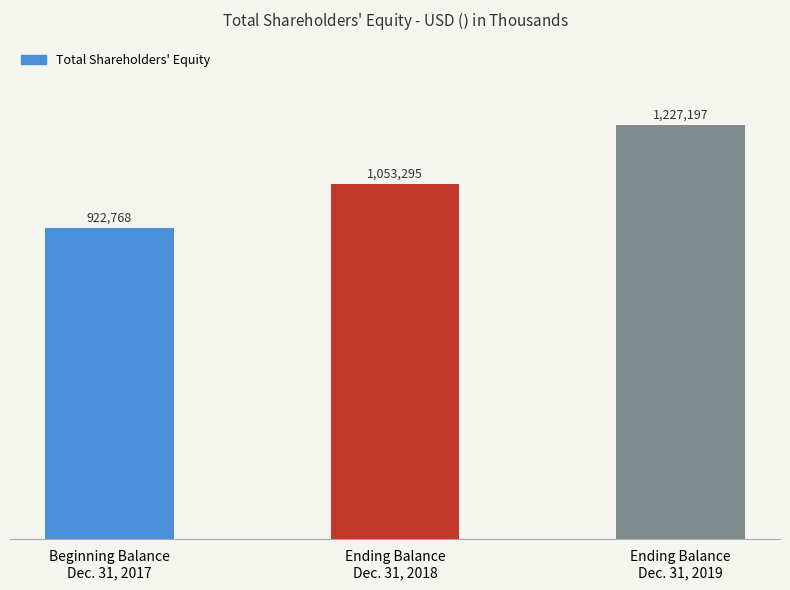

How many values are between 922768 and 1227197?

3